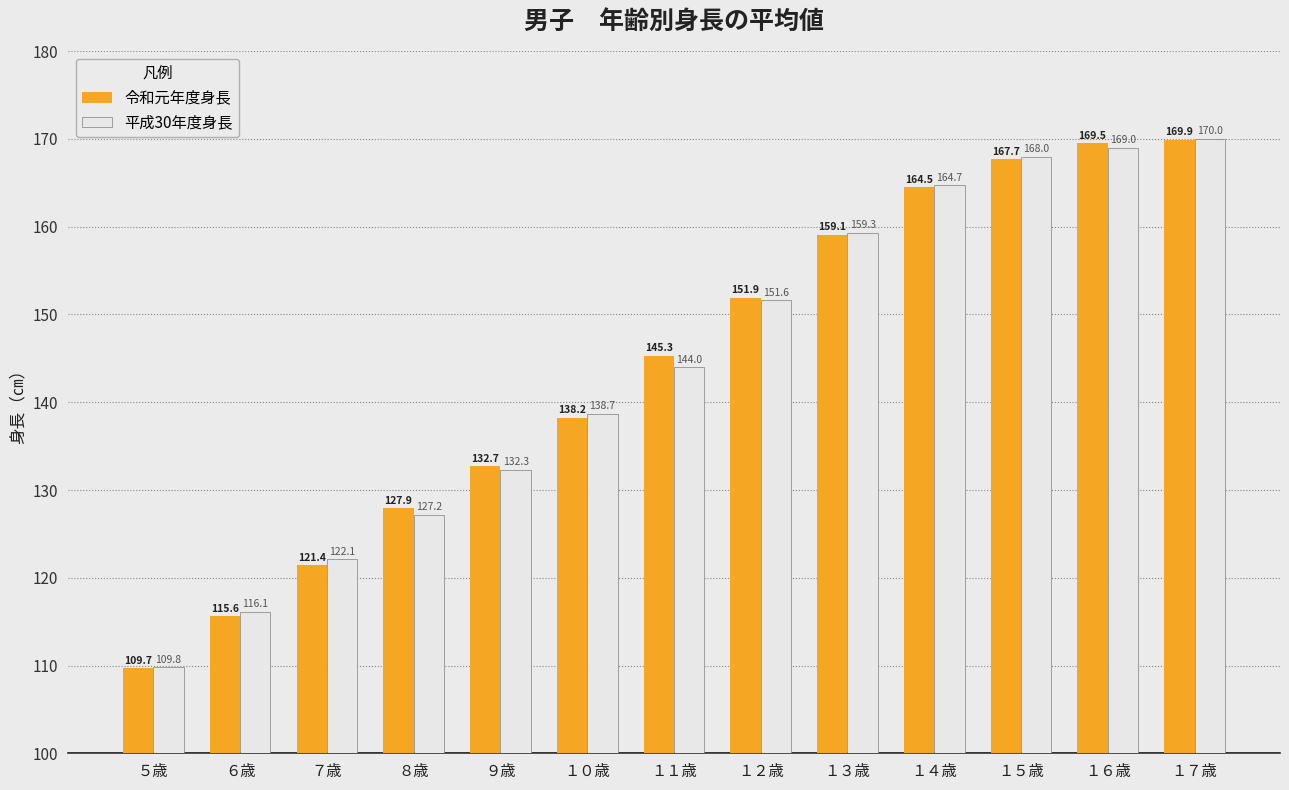

What are all the series names shown in the legend?

令和元年度身長, 平成30年度身長